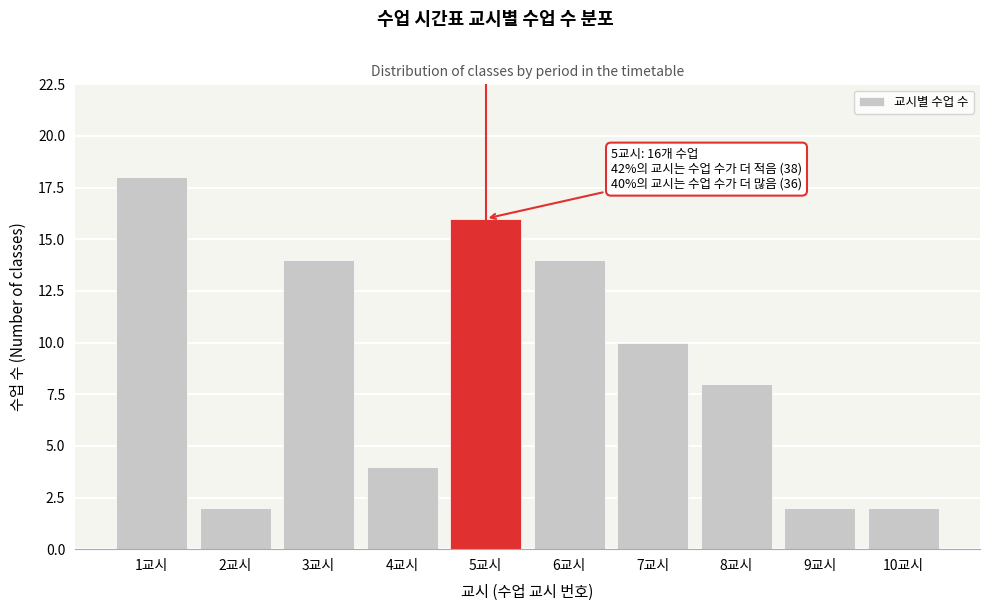

Reading left to right, list all the values displayed in this chart.

18	2	14	4	16	14	10	8	2	2